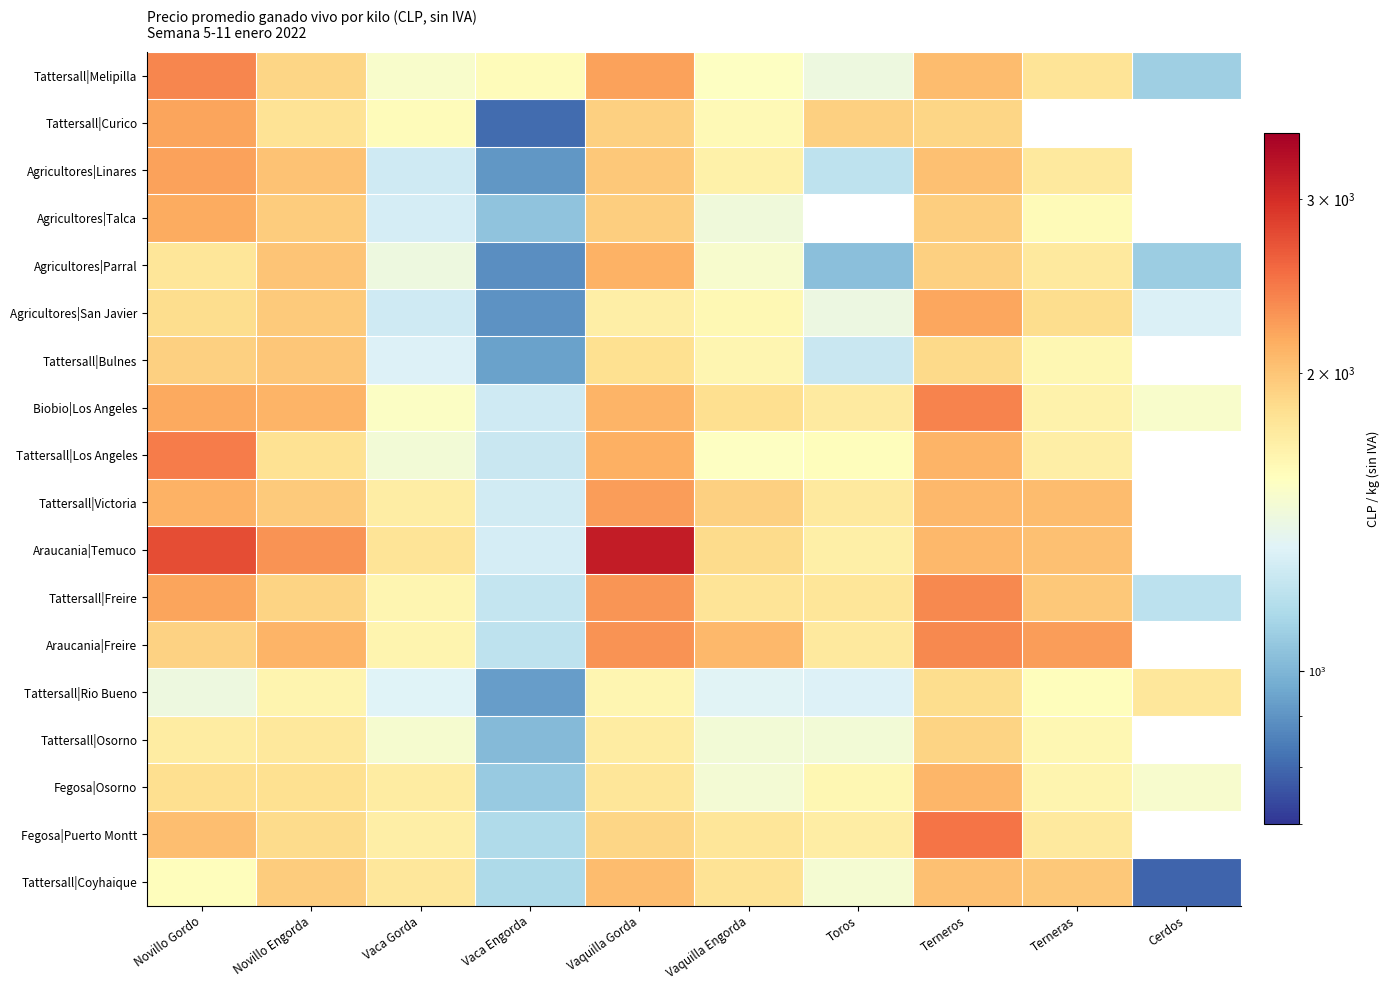

Where is Tattersall|Curico nearest to the value 1505?

Vaca Gorda